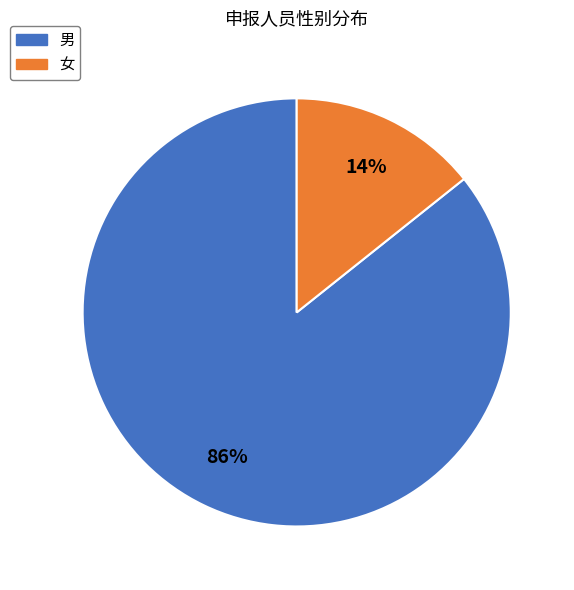

Combined, do 女 and 男 account for over 50%?

Yes